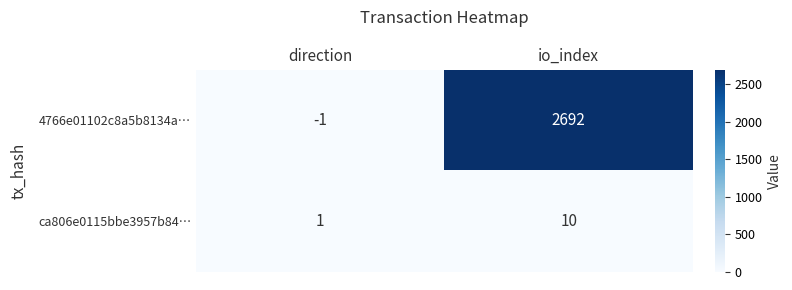

Is it true that 4766e01102c8a5b8134a… equals 1072 at io_index?

False